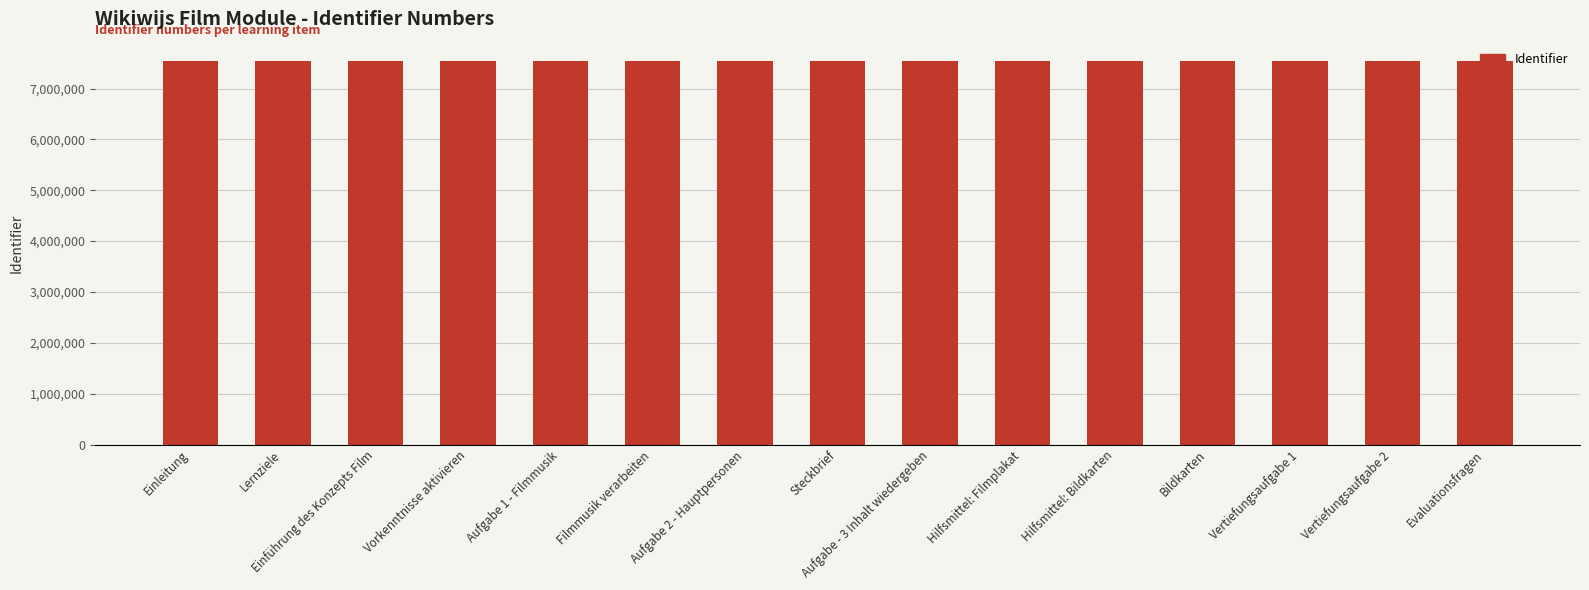

Where does the data first go above 7532209?

Einleitung